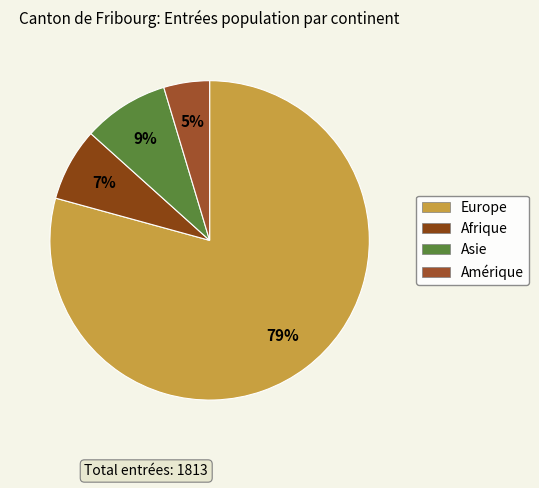

How many segments does this pie chart have?

4